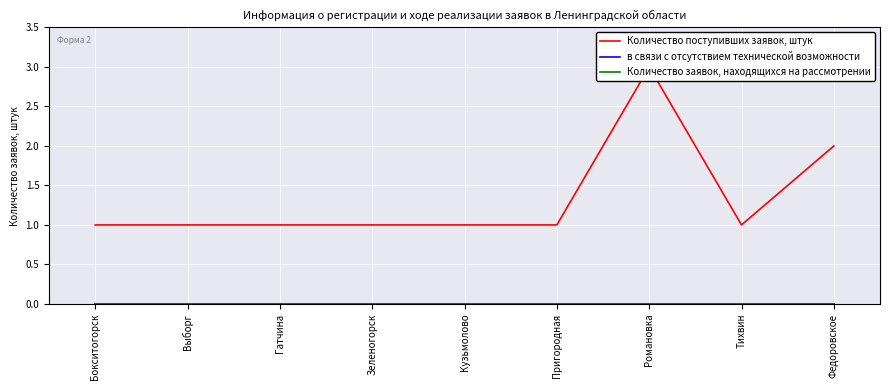

Reading left to right, extract all data points from this chart.

Количество поступивших заявок, штук: 1	1	1	1	1	1	3	1	2
в связи с отсутствием технической возможности: 0	0	0	0	0	0	0	0	0
Количество заявок, находящихся на рассмотрении: 0	0	0	0	0	0	0	0	0